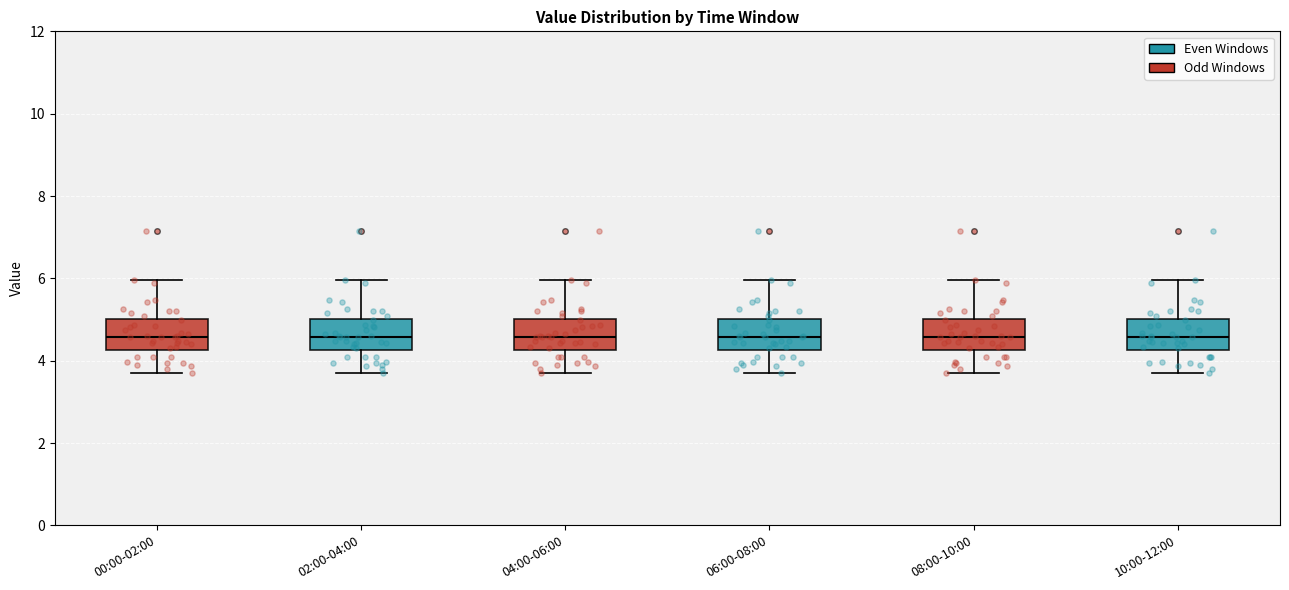

Reading left to right, read every box against the y-axis: the position of its median line, the range the box covers, and the ends of its whiskers. The values are not printed on the chart, so give them approximately, as read against the axis.

00:00-02:00: median 4.6, box 4.2 to 5.0, whiskers 3.8 to 6.0
02:00-04:00: median 4.6, box 4.2 to 5.0, whiskers 3.8 to 6.0
04:00-06:00: median 4.6, box 4.2 to 5.0, whiskers 3.8 to 6.0
06:00-08:00: median 4.6, box 4.2 to 5.0, whiskers 3.8 to 6.0
08:00-10:00: median 4.6, box 4.2 to 5.0, whiskers 3.8 to 6.0
10:00-12:00: median 4.6, box 4.2 to 5.0, whiskers 3.8 to 6.0